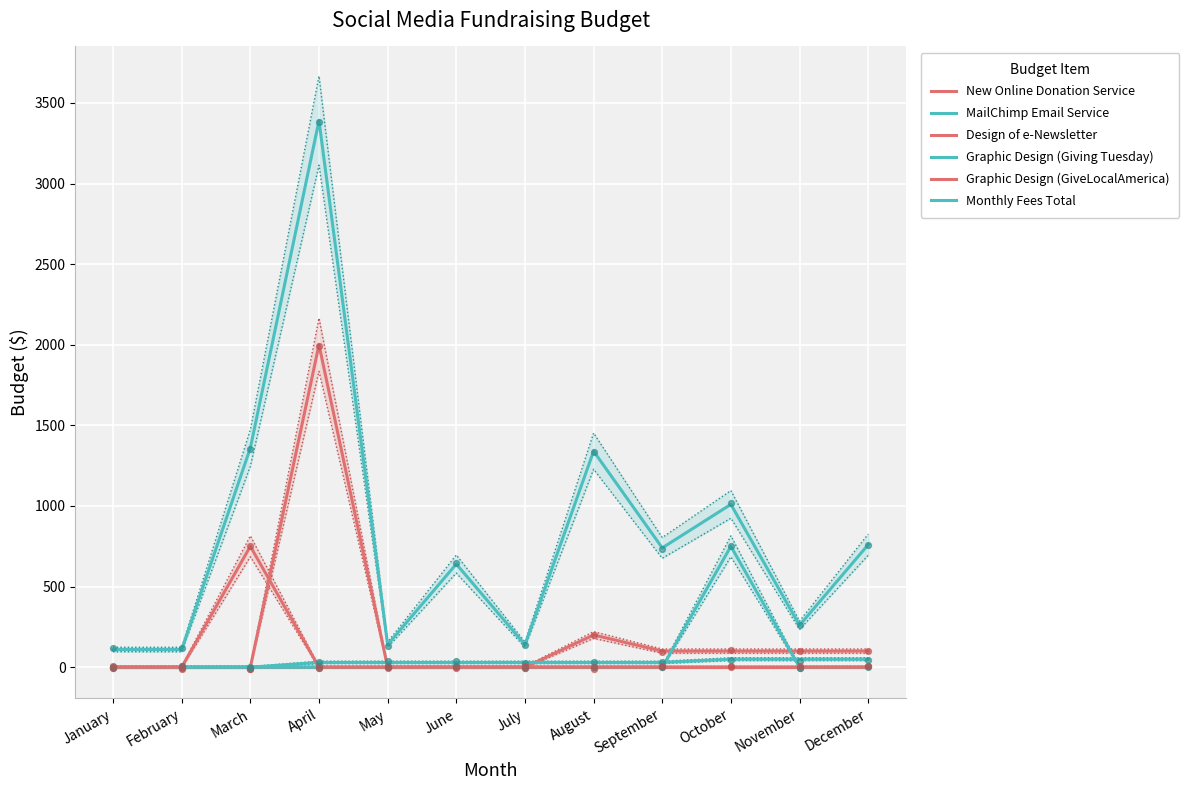

At which category is the sum across all series the highest?

April